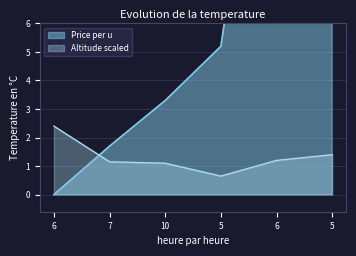

What is the minimum value for Altitude (m)?

0.7